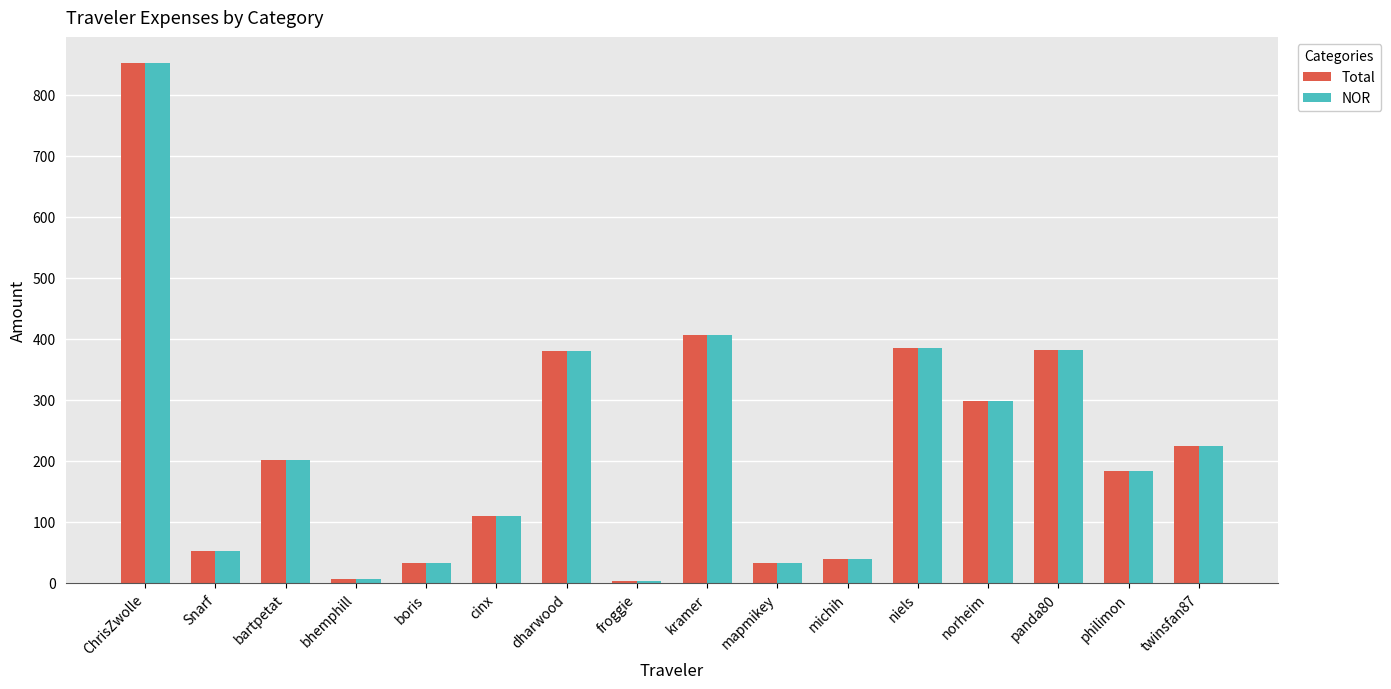

Are the bars grouped side by side (vs. stacked)?

Yes